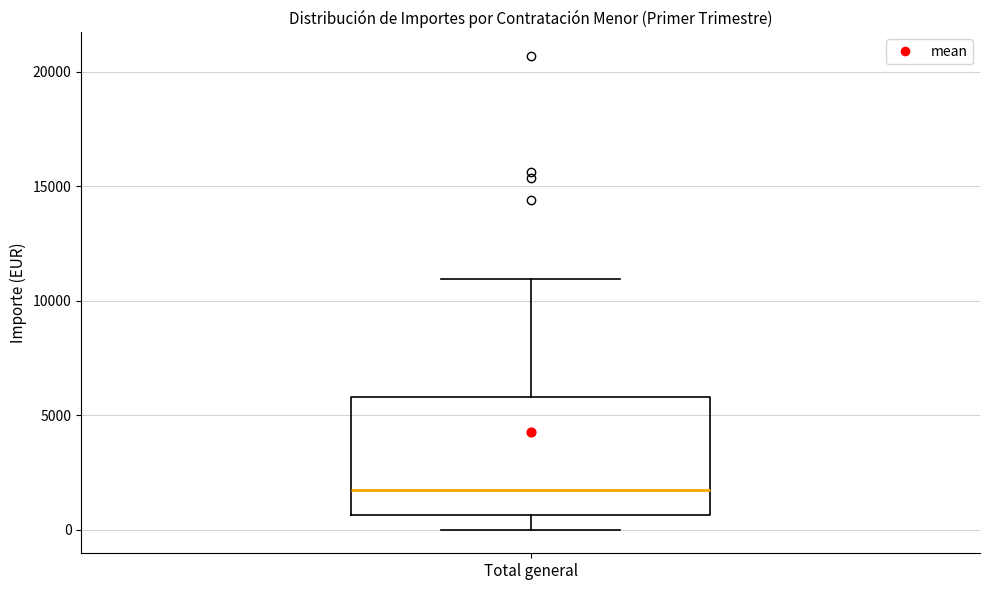

Transcribe this box plot: give where the median line is, the range the box spans, and where the two whiskers end, as read against the y-axis. The values are not printed on the chart, so give them approximately, as read against the axis.

median 2000, box 500 to 6000, whiskers 0 to 11000